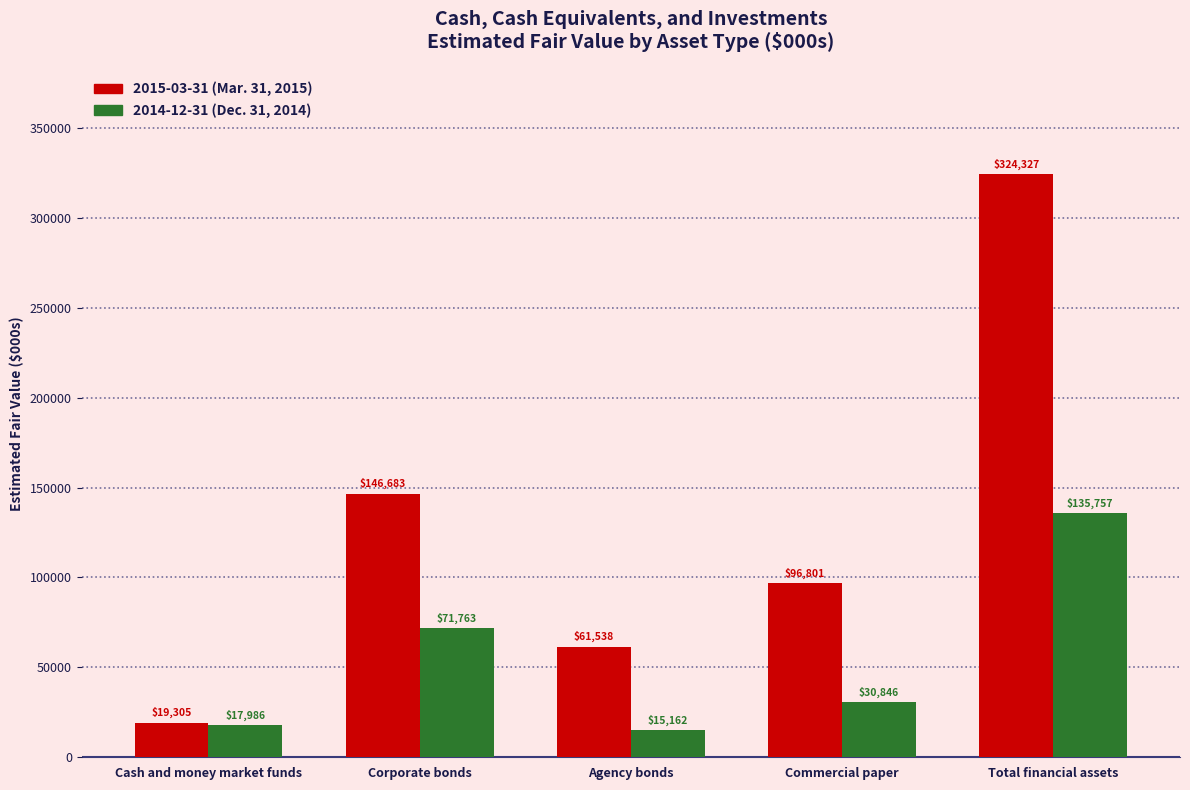

What is the maximum value shown in the chart?

324327